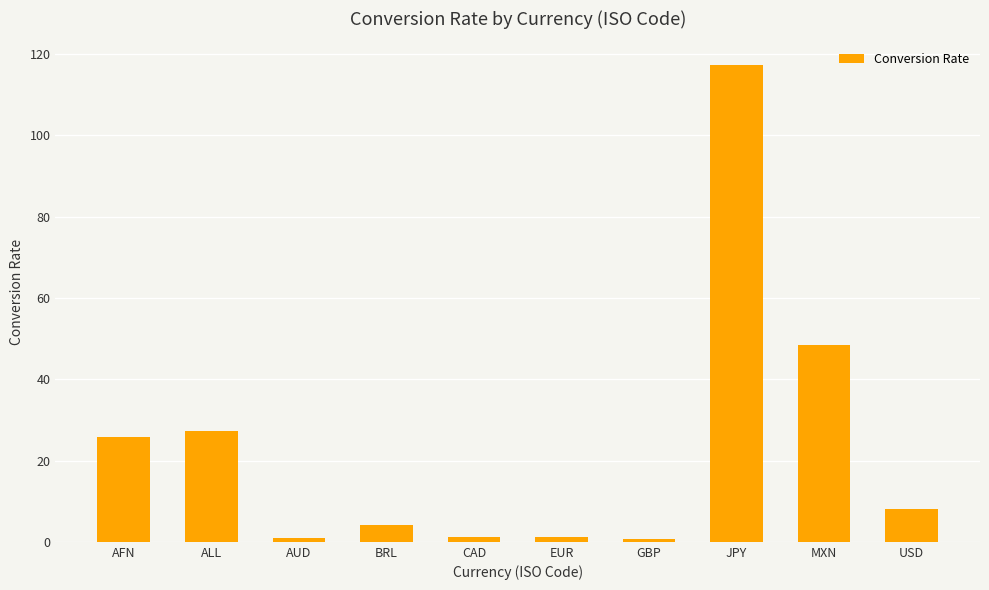

What is the difference between the maximum and minimum values?

116.4